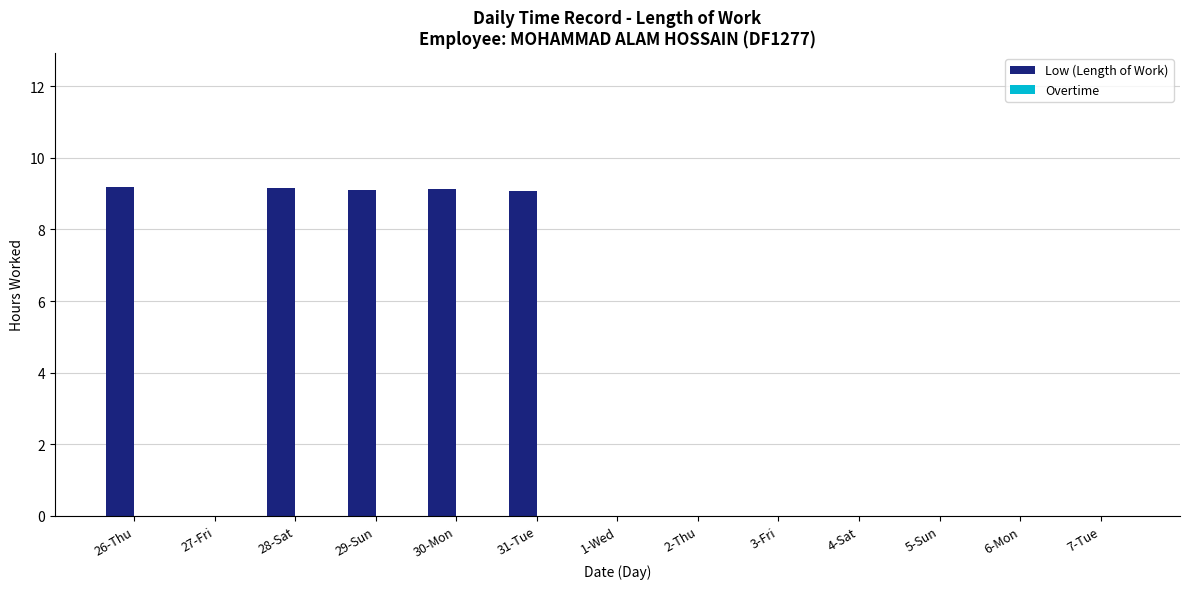

What is the maximum value shown in the chart?

9.2